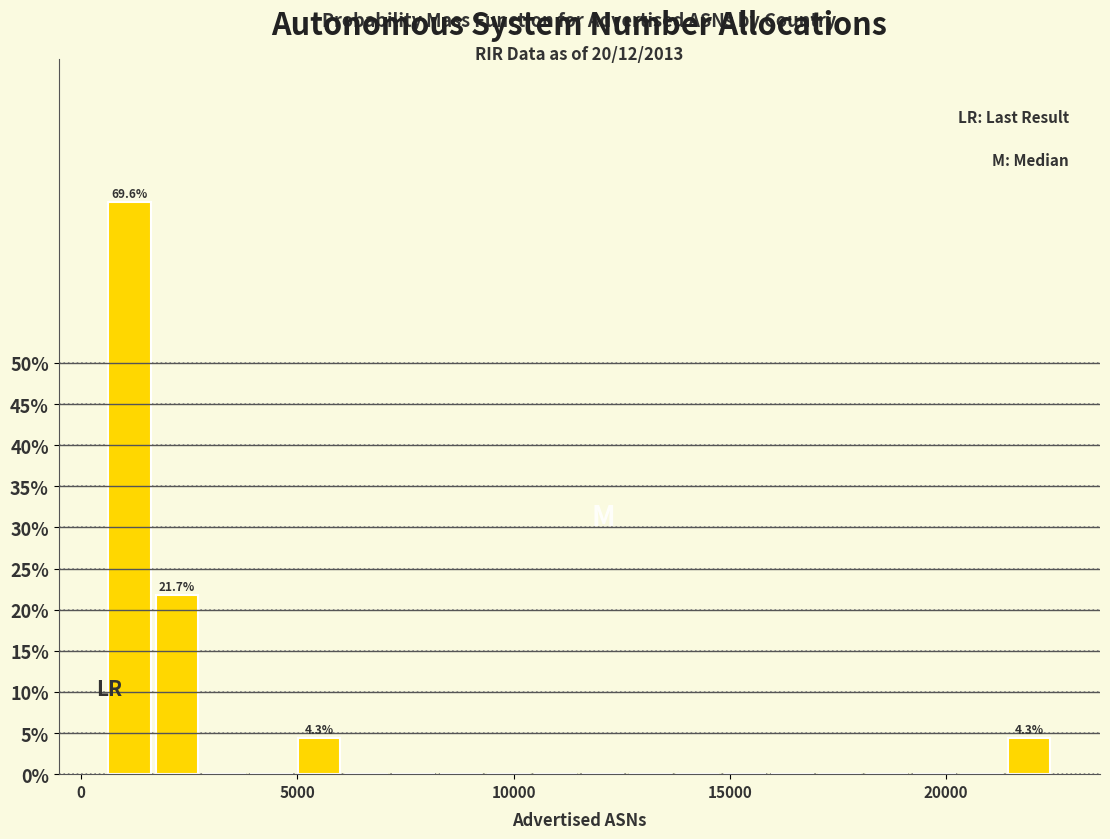

Read against the x-axis, roughly where is the centre of the tallest bar?

1000